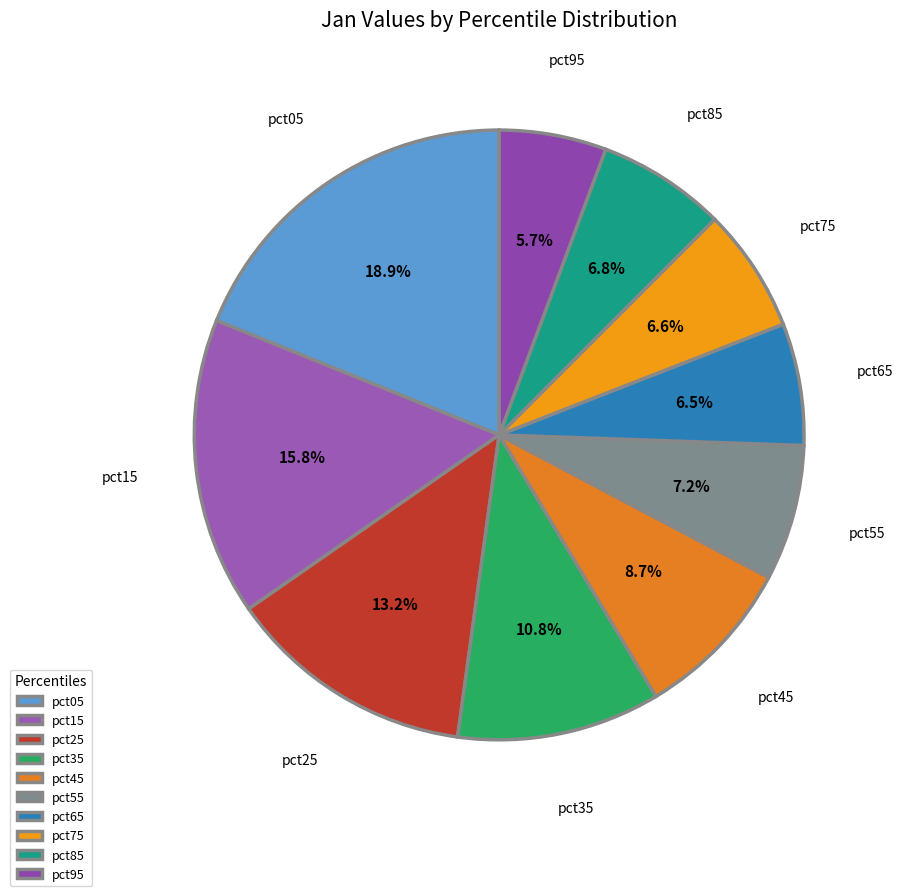

Is pct85 the majority of the pie?

No